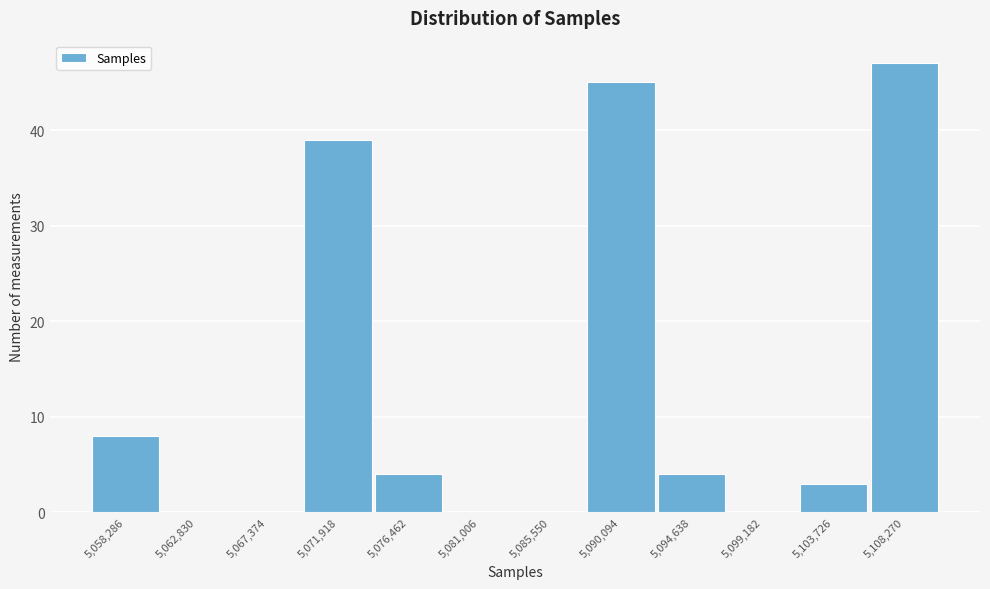

Reading right to left, transcribe all the data shown in this chart.

5,108,270=47	5,103,726=3	5,099,182=0	5,094,638=4	5,090,094=45	5,085,550=0	5,081,006=0	5,076,462=4	5,071,918=39	5,067,374=0	5,062,830=0	5,058,286=8